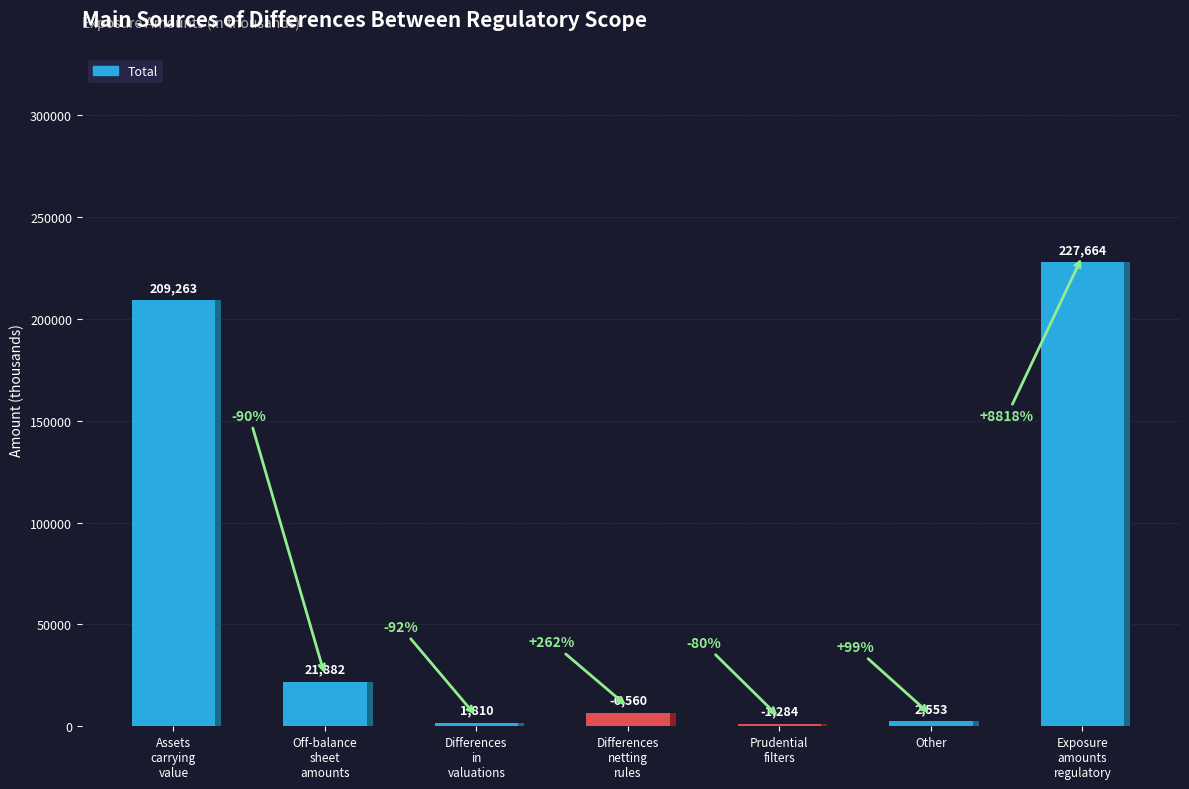

How many data points does each series have?

7